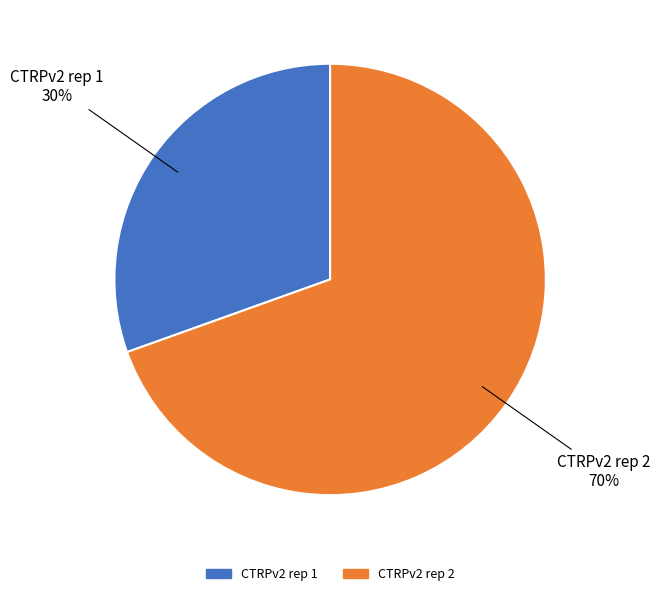

To the nearest percent, what portion does CTRPv2 rep 2 represent?

70%